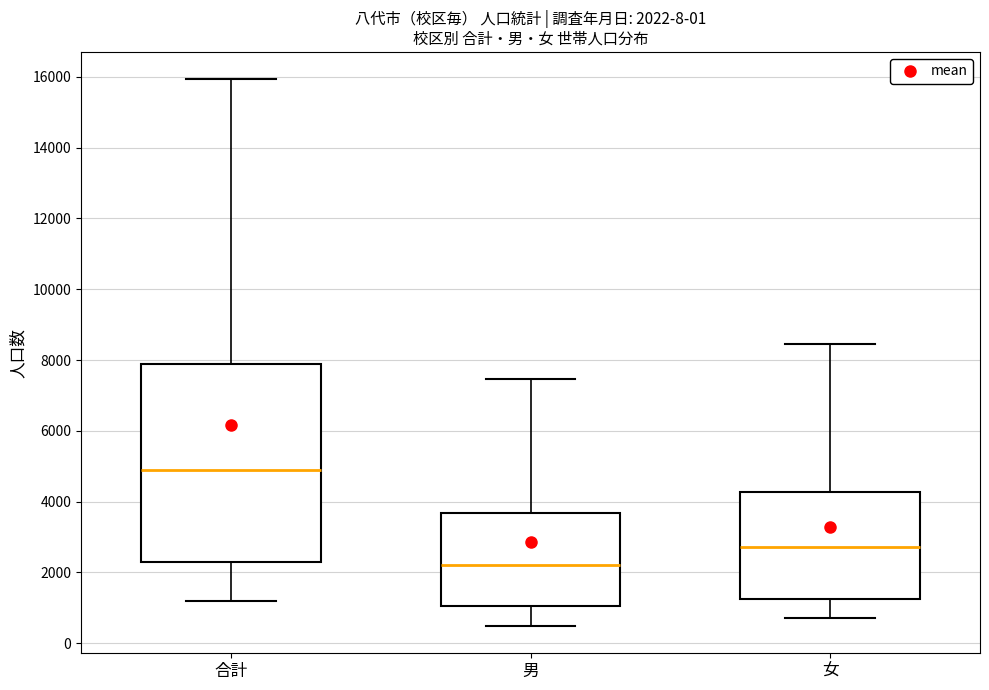

Which box has the lowest median line?

男